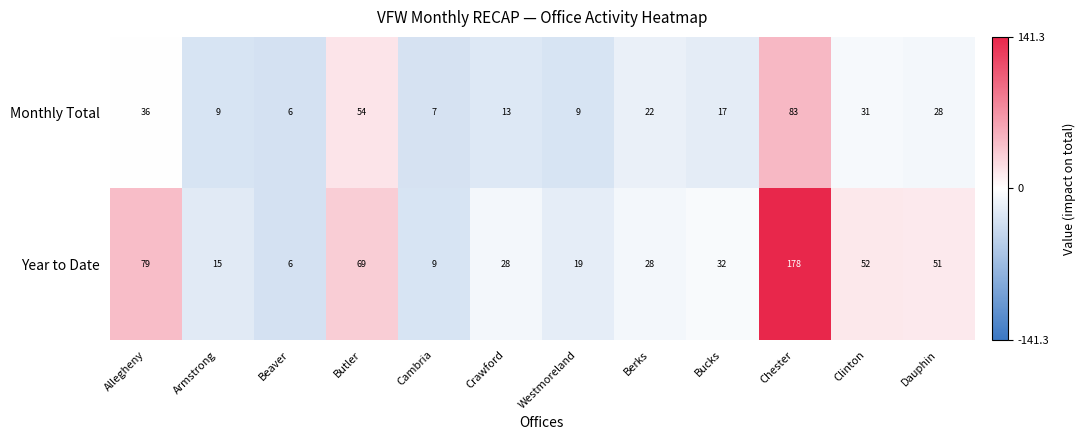

What is the greatest value displayed?

178